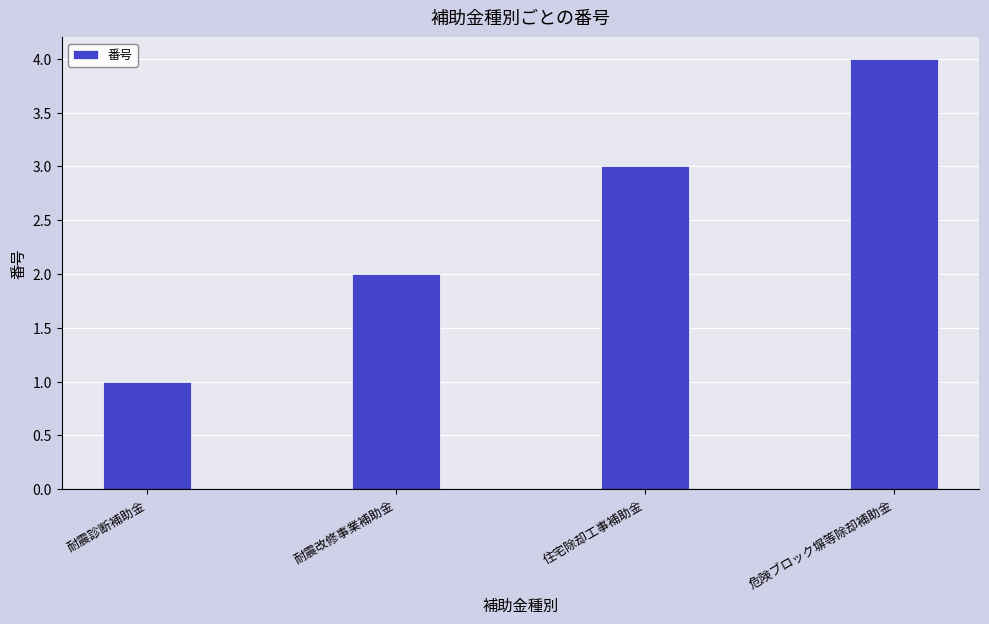

How many series are shown in this chart?

1